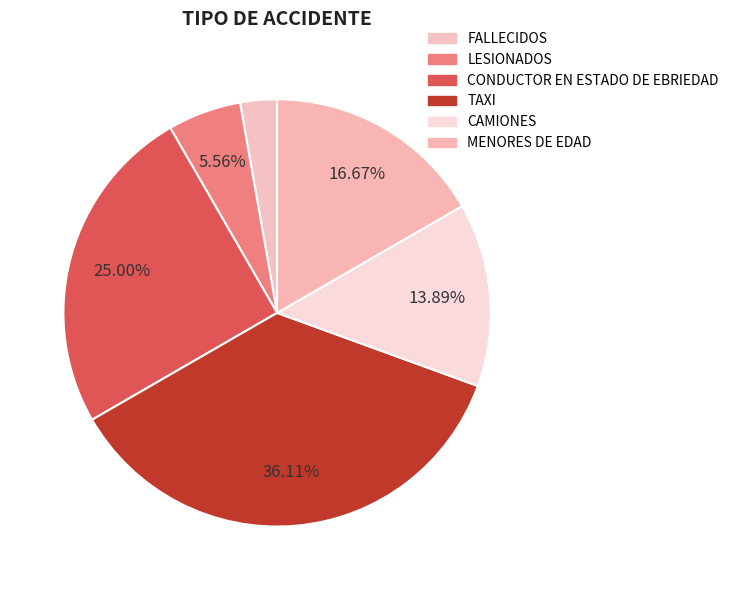

Between MENORES DE EDAD and FALLECIDOS, which is larger?

MENORES DE EDAD